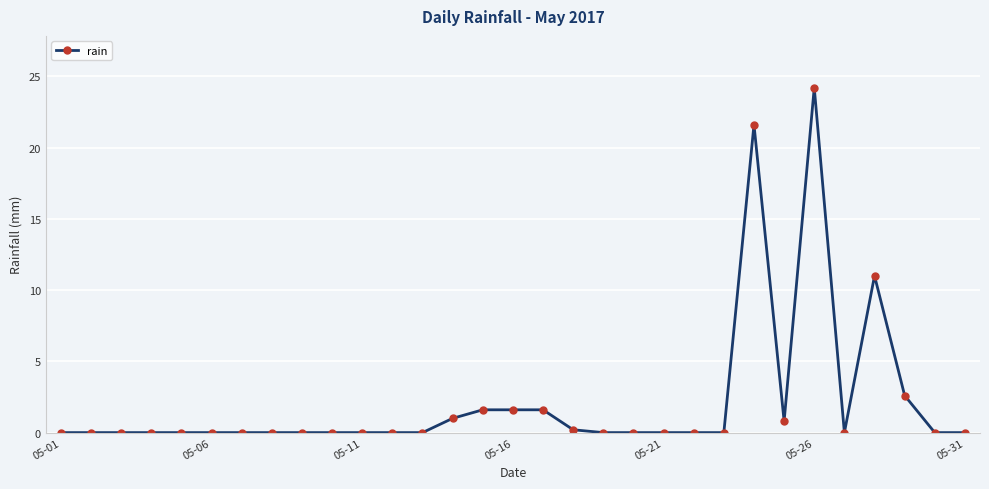

What is the sum of all values?

66.2